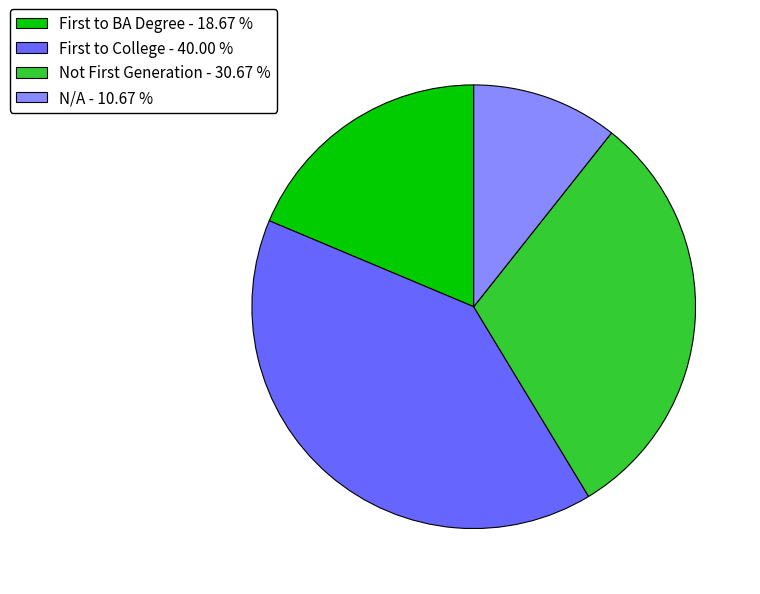

What is the smallest slice in the pie chart?

N/A